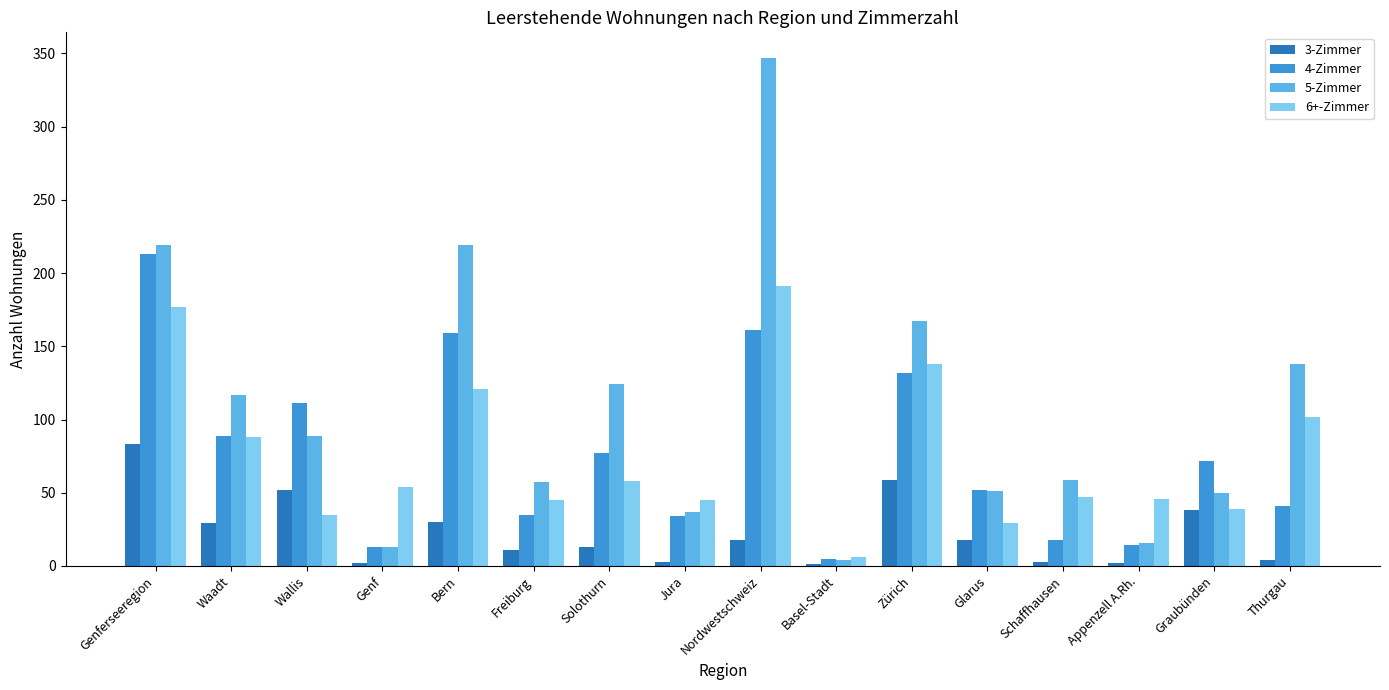

At which category does the chart reach its peak across all series?

Nordwestschweiz